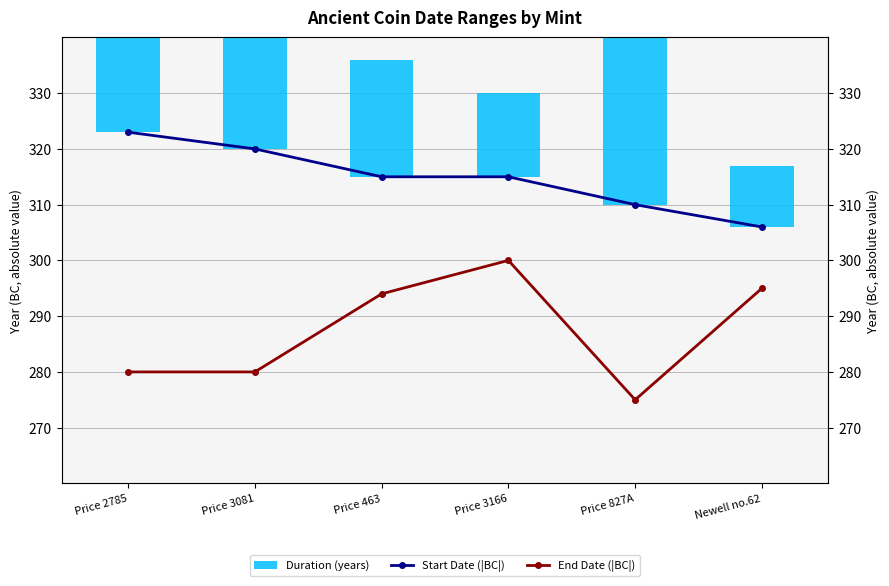

At which label does Duration (years) reach its minimum?

Newell no.62